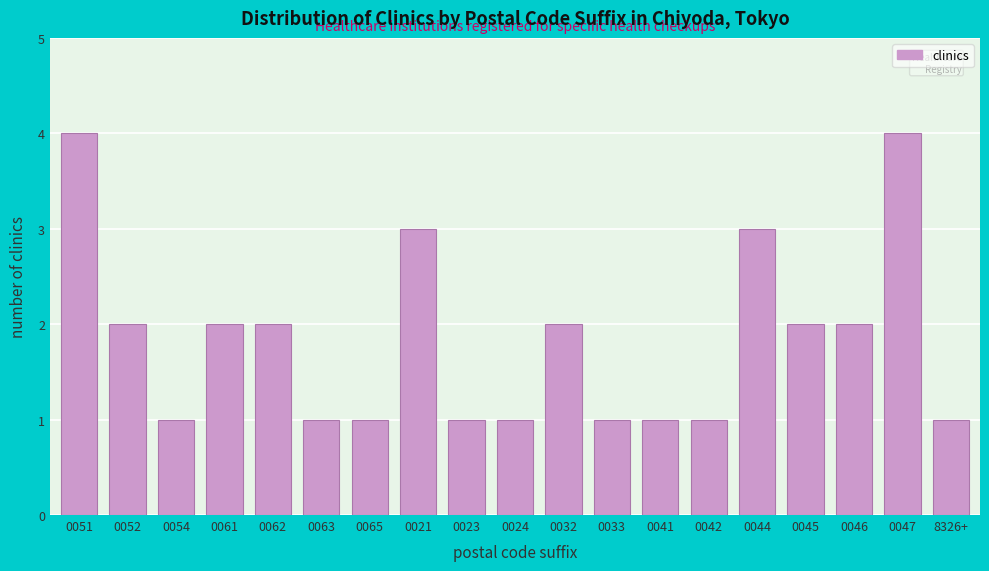

Reading left to right, extract all data points from this chart.

4	2	1	2	2	1	1	3	1	1	2	1	1	1	3	2	2	4	1